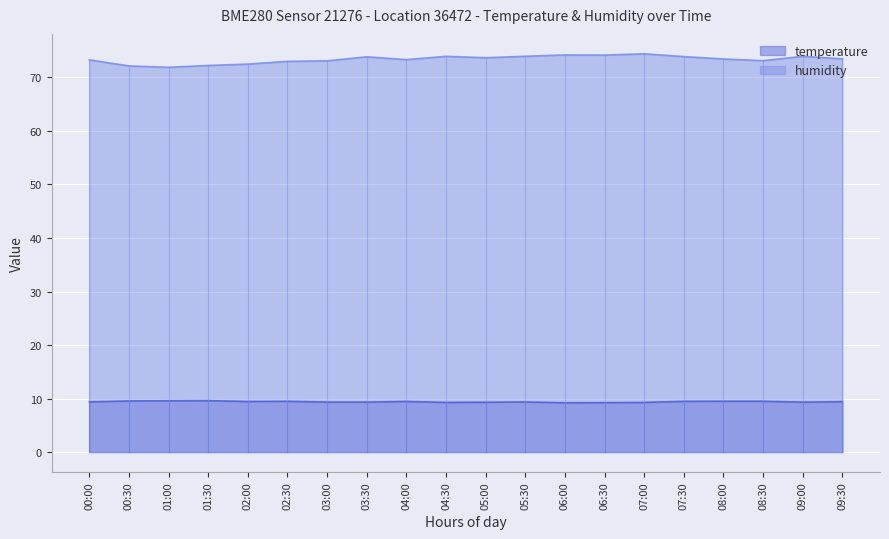

At which category does humidity reach its first local peak?

03:30